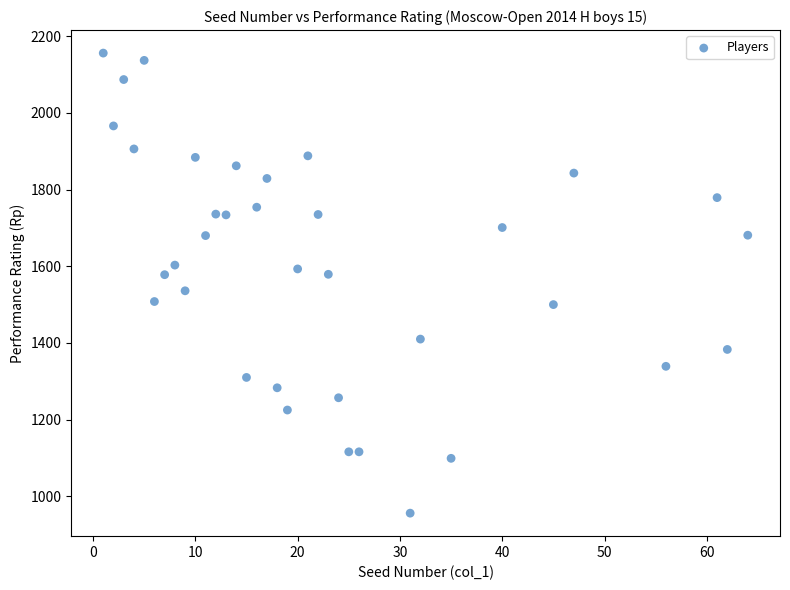

What is the range of Y values (max minus min)?

1200